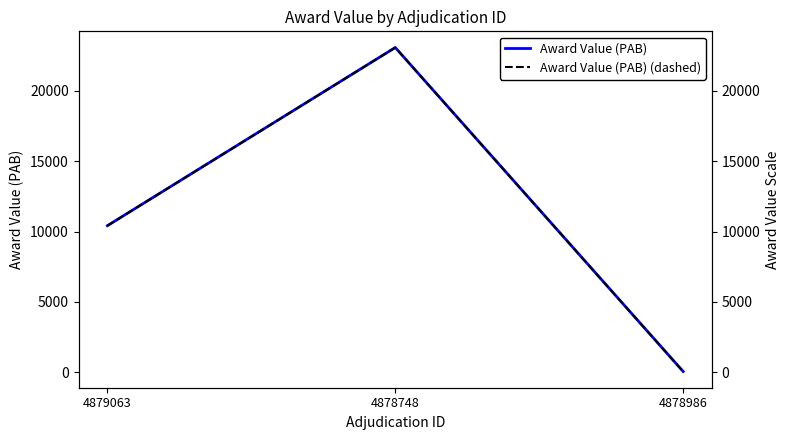

The Award Value (PAB) (dashed) series shows 43.8 at 4878986. True or false?

True